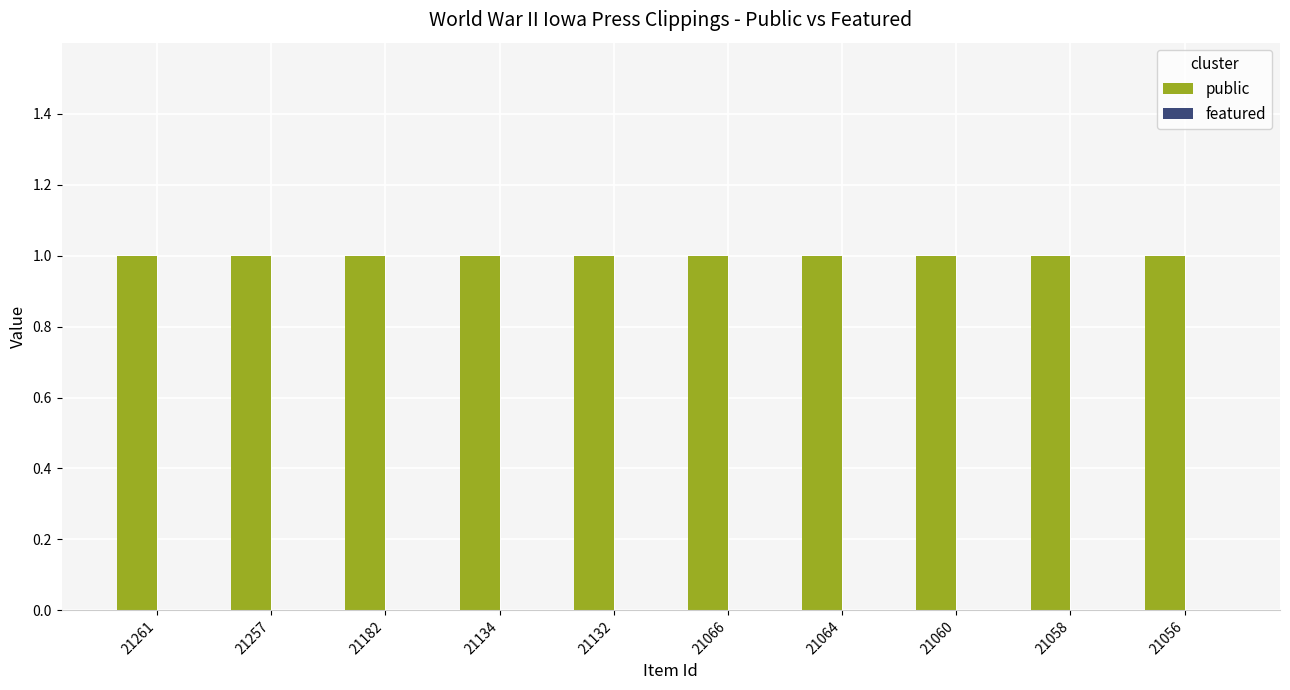

Reading left to right, list all the values displayed in this chart.

public: 21261=1	21257=1	21182=1	21134=1	21132=1	21066=1	21064=1	21060=1	21058=1	21056=1
featured: 21261=0	21257=0	21182=0	21134=0	21132=0	21066=0	21064=0	21060=0	21058=0	21056=0